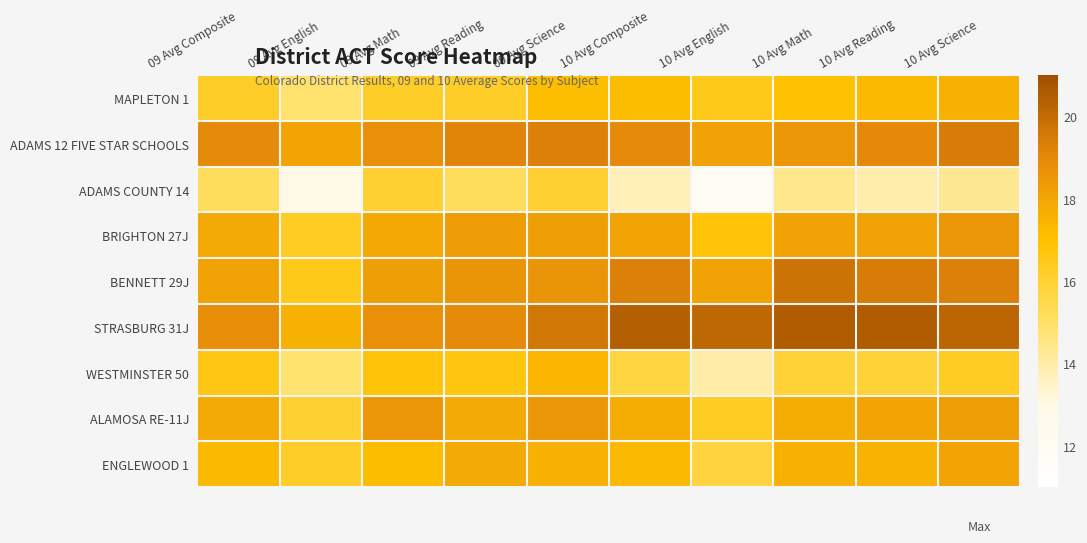

Reading left to right, extract all data points from this chart.

MAPLETON 1: 09 Avg Composite=16.2	09 Avg English=14.9	09 Avg Math=16.2	09 Avg Reading=16.2	09 Avg Science=17.1	10 Avg Composite=17.2	10 Avg English=16.5	10 Avg Math=17.0	10 Avg Reading=17.3	10 Avg Science=17.6
ADAMS 12 FIVE STAR SCHOOLS: 09 Avg Composite=18.9	09 Avg English=18.0	09 Avg Math=18.7	09 Avg Reading=19.1	09 Avg Science=19.3	10 Avg Composite=18.9	10 Avg English=18.1	10 Avg Math=18.5	10 Avg Reading=19.0	10 Avg Science=19.4
ADAMS COUNTY 14: 09 Avg Composite=15.2	09 Avg English=13.0	09 Avg Math=16.0	09 Avg Reading=15.2	09 Avg Science=16.0	10 Avg Composite=13.7	10 Avg English=11.9	10 Avg Math=14.4	10 Avg Reading=13.9	10 Avg Science=14.3
BRIGHTON 27J: 09 Avg Composite=17.8	09 Avg English=16.3	09 Avg Math=17.9	09 Avg Reading=18.3	09 Avg Science=18.2	10 Avg Composite=18.0	10 Avg English=16.8	10 Avg Math=18.1	10 Avg Reading=18.1	10 Avg Science=18.5
BENNETT 29J: 09 Avg Composite=18.1	09 Avg English=16.5	09 Avg Math=18.2	09 Avg Reading=18.6	09 Avg Science=18.6	10 Avg Composite=19.3	10 Avg English=18.1	10 Avg Math=19.7	10 Avg Reading=19.4	10 Avg Science=19.3
STRASBURG 31J: 09 Avg Composite=18.8	09 Avg English=17.6	09 Avg Math=18.7	09 Avg Reading=18.9	09 Avg Science=19.6	10 Avg Composite=20.4	10 Avg English=20.1	10 Avg Math=20.5	10 Avg Reading=20.5	10 Avg Science=20.2
WESTMINSTER 50: 09 Avg Composite=16.6	09 Avg English=14.9	09 Avg Math=16.8	09 Avg Reading=16.7	09 Avg Science=17.4	10 Avg Composite=15.7	10 Avg English=14.0	10 Avg Math=15.9	10 Avg Reading=15.9	10 Avg Science=16.3
ALAMOSA RE-11J: 09 Avg Composite=17.8	09 Avg English=16.0	09 Avg Math=18.5	09 Avg Reading=17.8	09 Avg Science=18.5	10 Avg Composite=17.7	10 Avg English=16.3	10 Avg Math=17.7	10 Avg Reading=18.0	10 Avg Science=18.2
ENGLEWOOD 1: 09 Avg Composite=17.3	09 Avg English=16.2	09 Avg Math=17.2	09 Avg Reading=17.8	09 Avg Science=17.6	10 Avg Composite=17.3	10 Avg English=15.8	10 Avg Math=17.6	10 Avg Reading=17.5	10 Avg Science=18.0